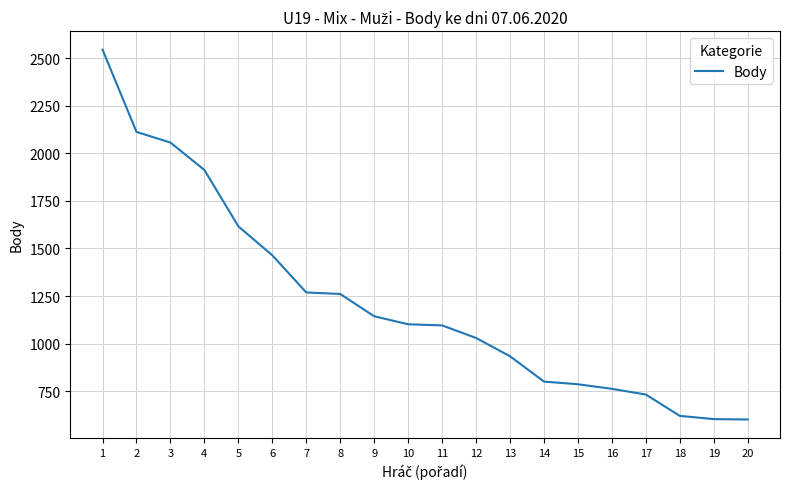

What is the difference between the values at 6 and 11?

368